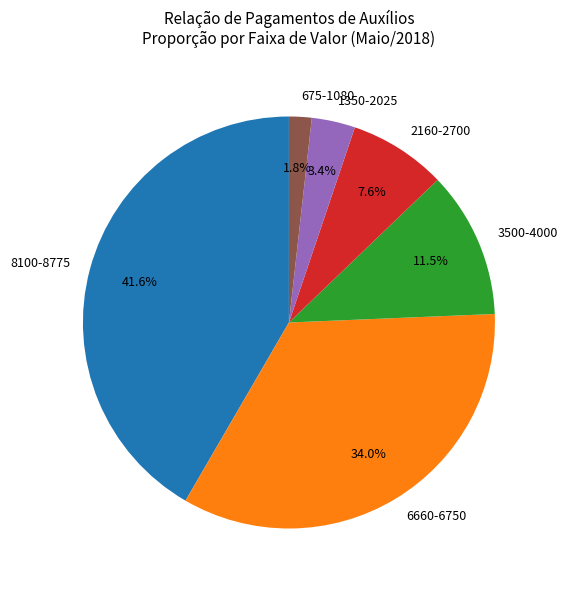

What is the largest slice in the pie chart?

8100-8775